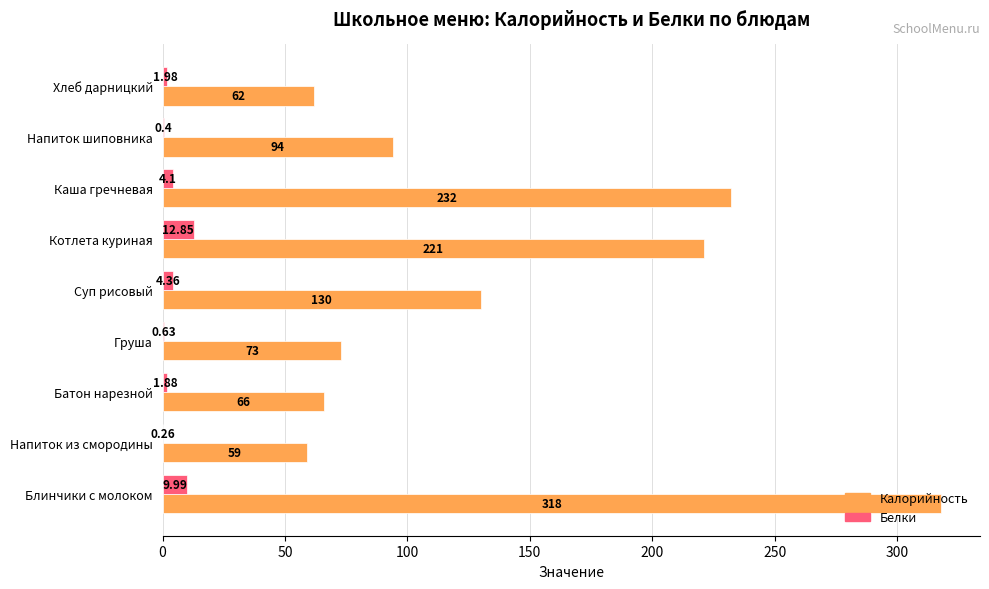

At which label does Белки reach its peak?

Котлета куриная